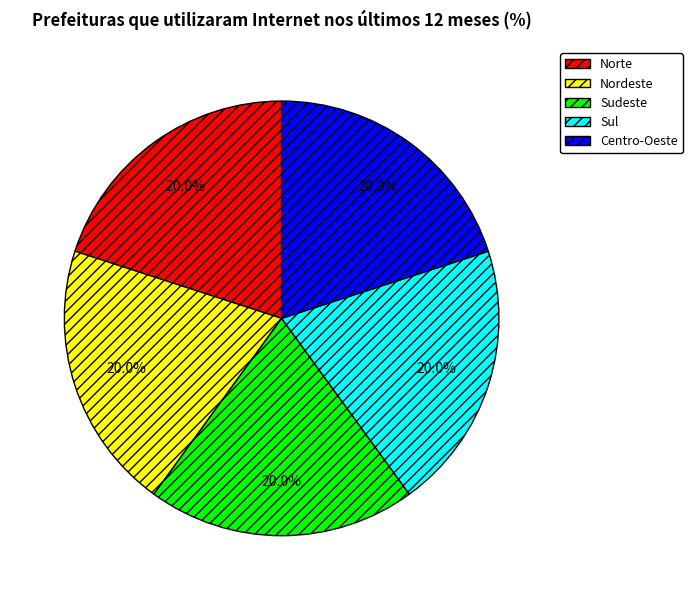

Does Centro-Oeste account for over 50% of the chart?

No